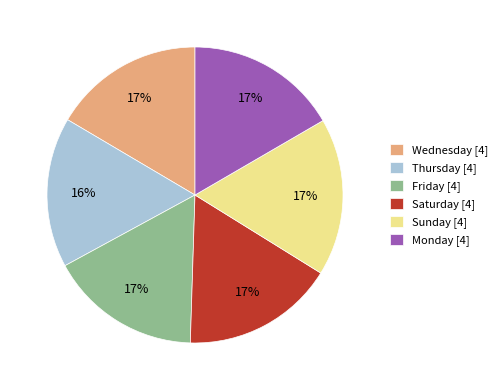

Combined, do Sunday [4] and Thursday [4] account for over 50%?

No